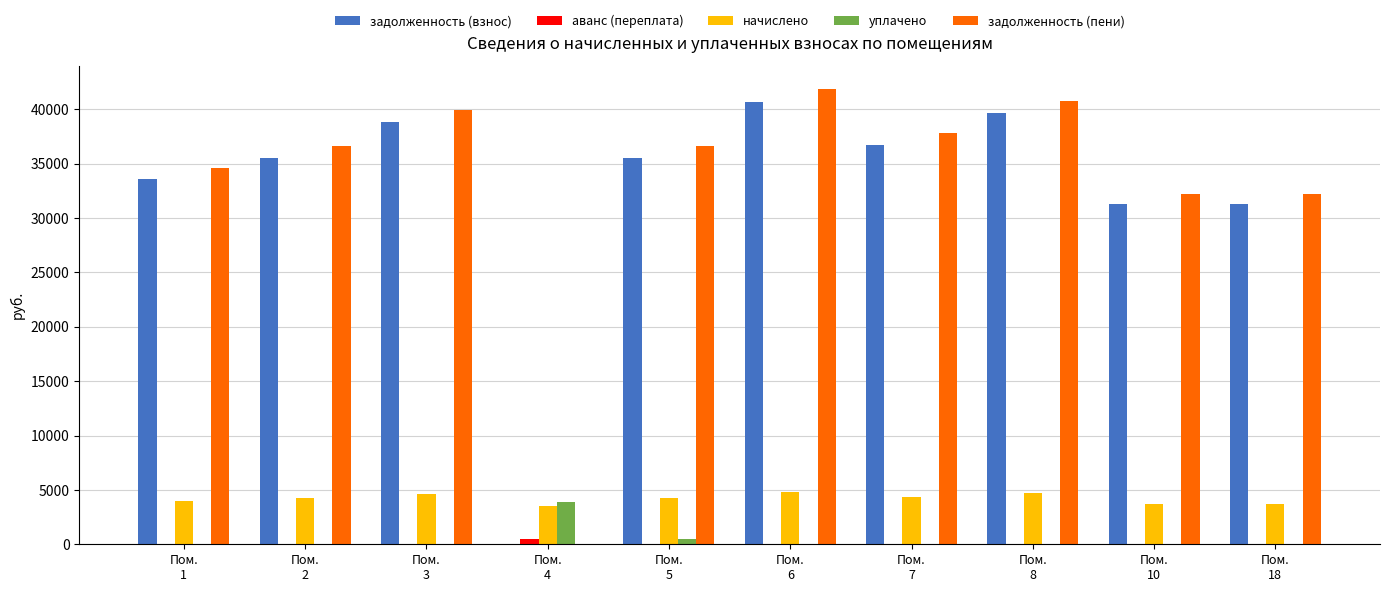

At which category is the sum across all series the highest?

Пом.
6